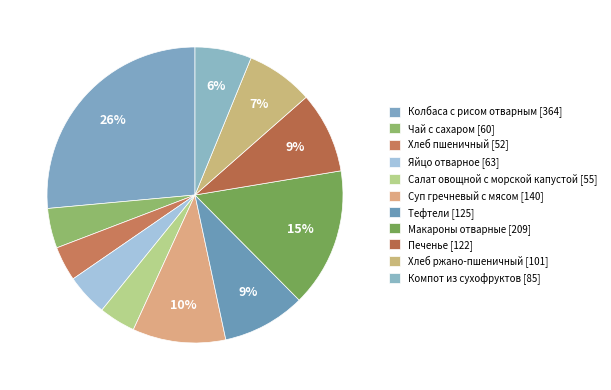

What percentage do Хлеб пшеничный and Салат овощной с морской капустой together represent?

7.8%